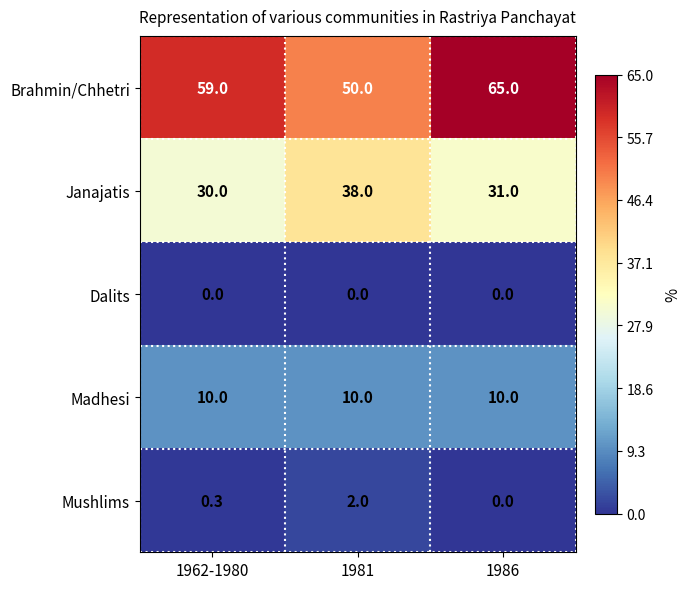

List the series in order of their peak value, highest first.

Brahmin/Chhetri, Janajatis, Madhesi, Mushlims, Dalits